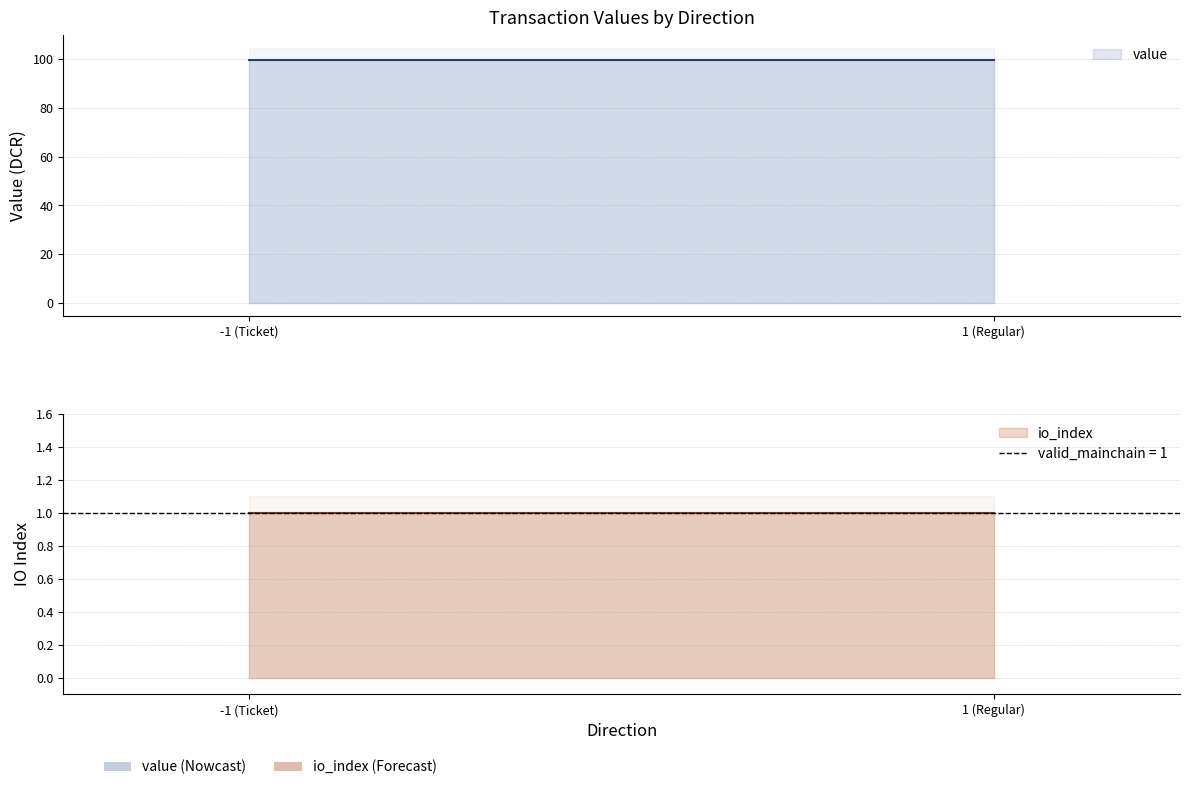

What is the sum of all io_index values?

2.0